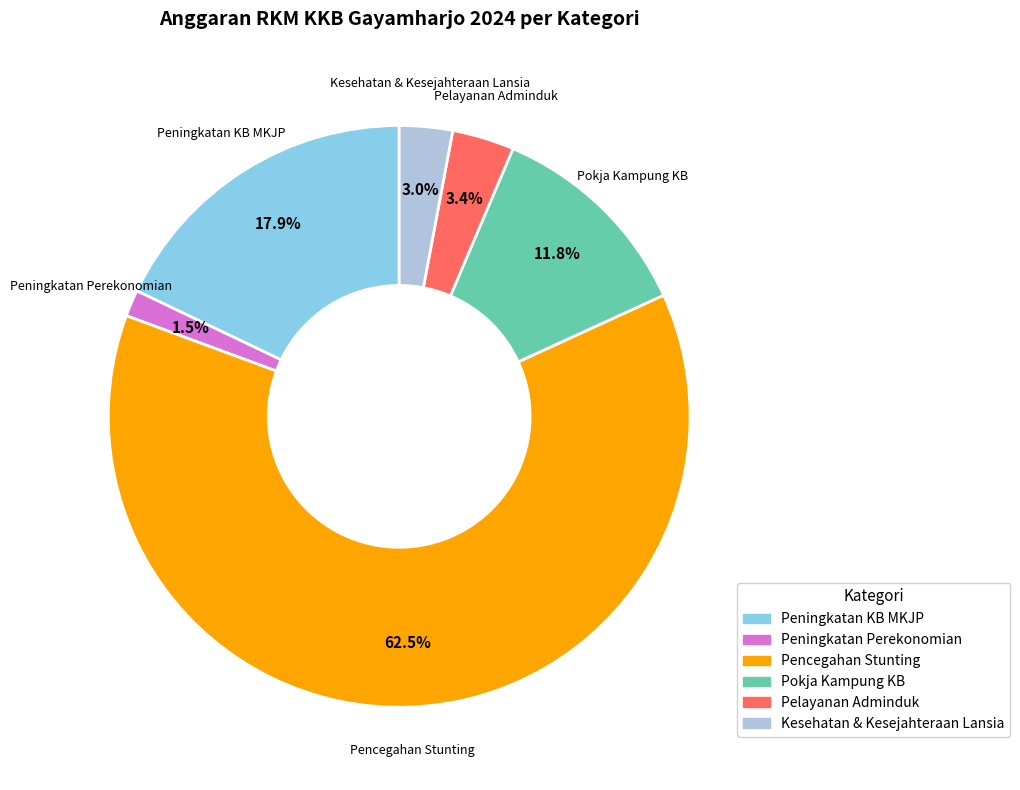

Does any single category account for the majority?

Yes